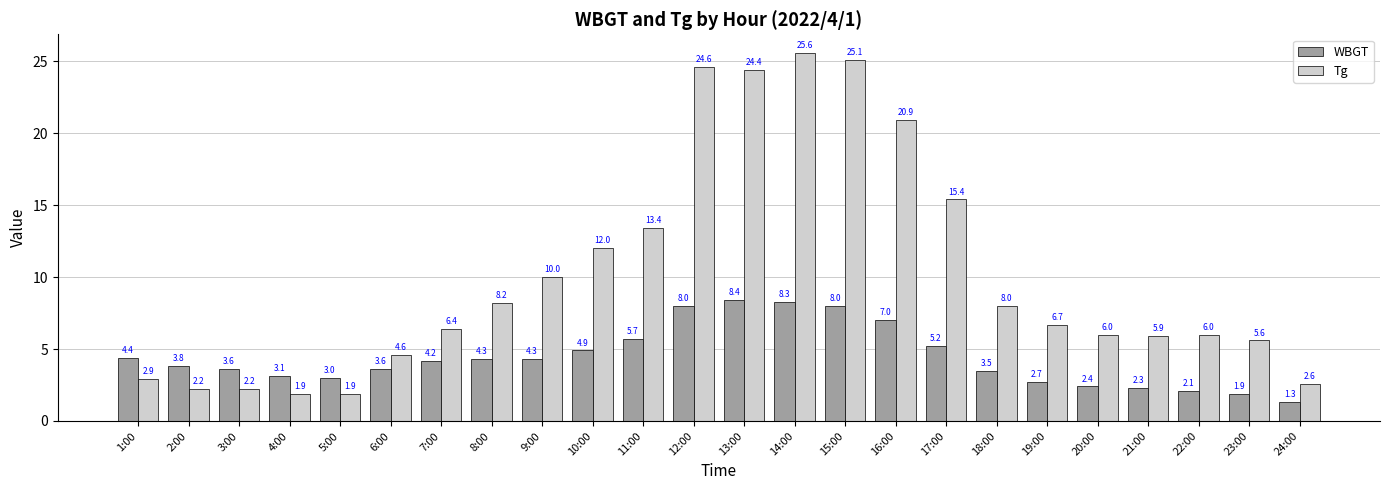

What is the maximum value for WBGT?

8.4